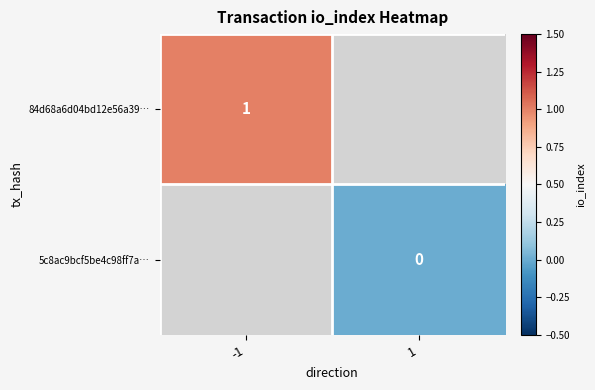

Is it true that 84d68a6d04bd12e56a39… equals 1 at -1?

True